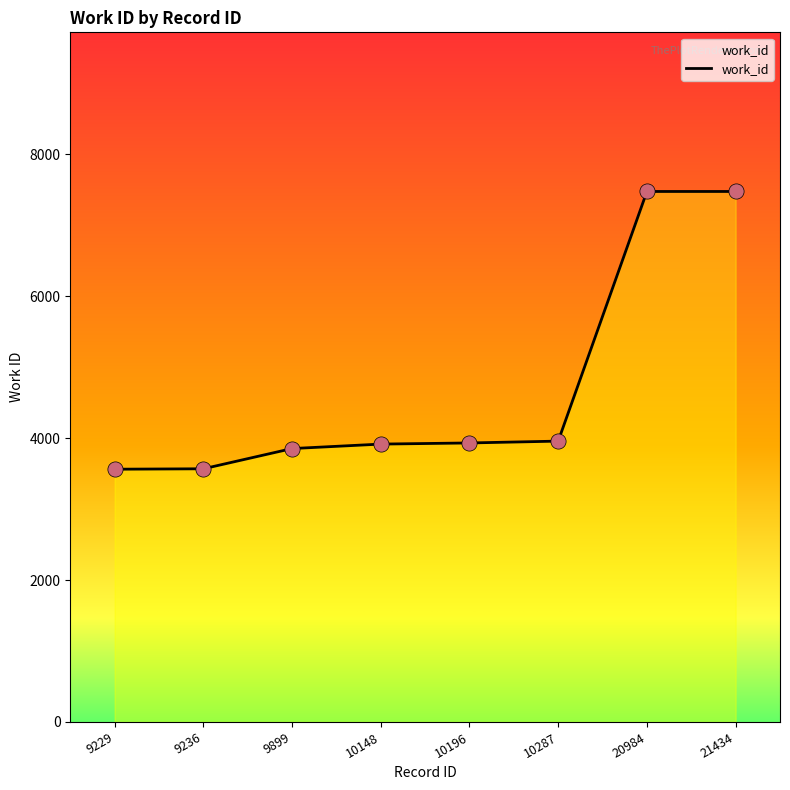

What is the ratio of the value at 10148 to the value at 10287?

1.0